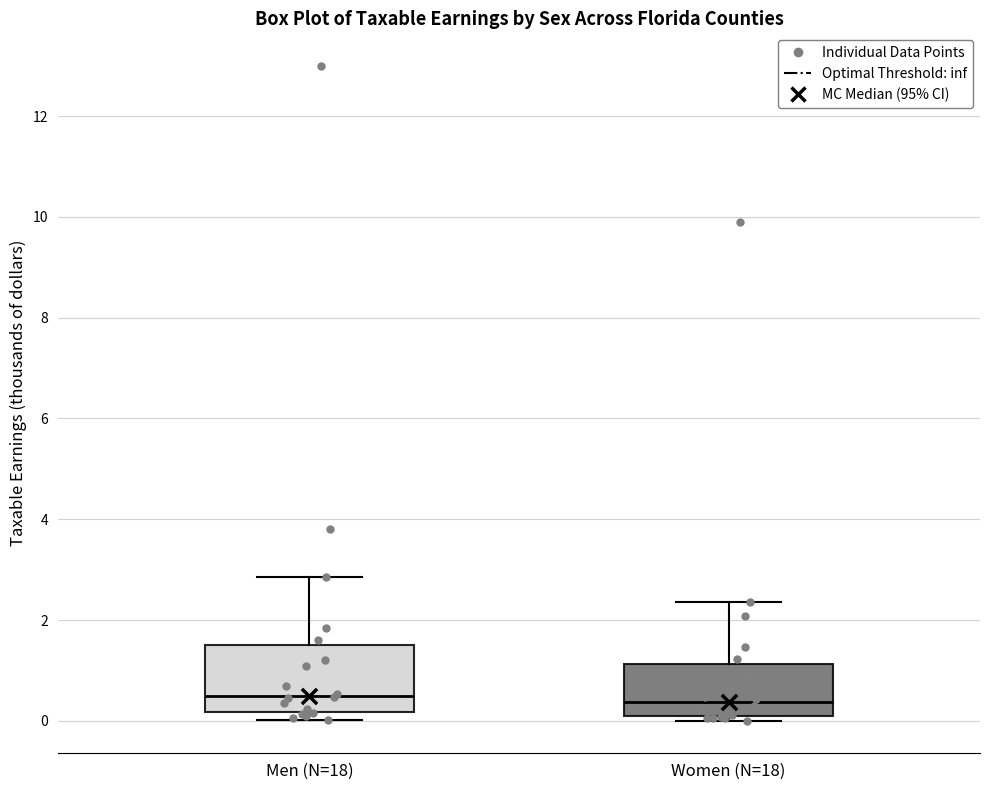

Reading left to right, read every box against the y-axis: the position of its median line, the range the box covers, and the ends of its whiskers. The values are not printed on the chart, so give them approximately, as read against the axis.

Men (N=18): median 0.4, box 0.2 to 1.6, whiskers 0.0 to 2.8
Women (N=18): median 0.4, box 0.0 to 1.2, whiskers 0.0 (just below the box's lower edge) to 2.4